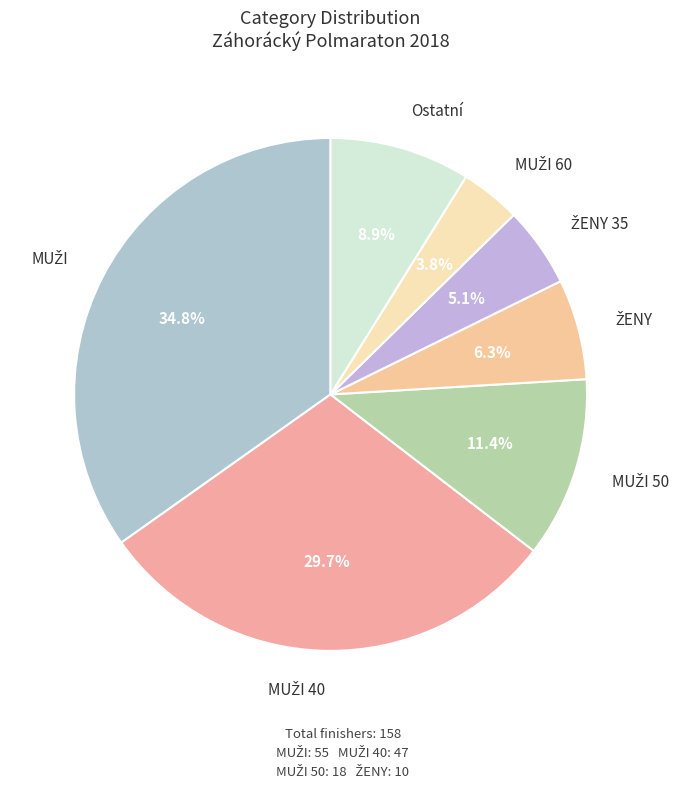

How many slices are in this pie chart?

7